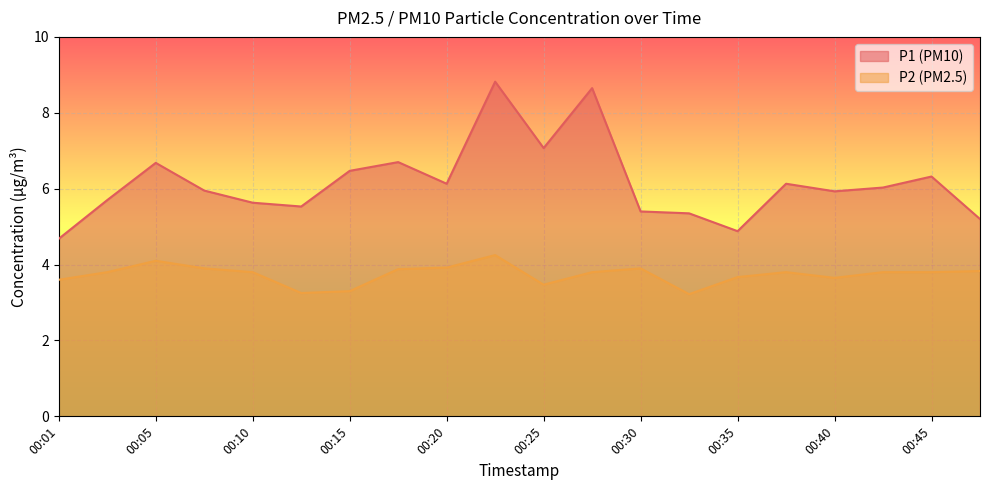

What is the difference between the second highest and second lowest values in the P2 series?

0.8